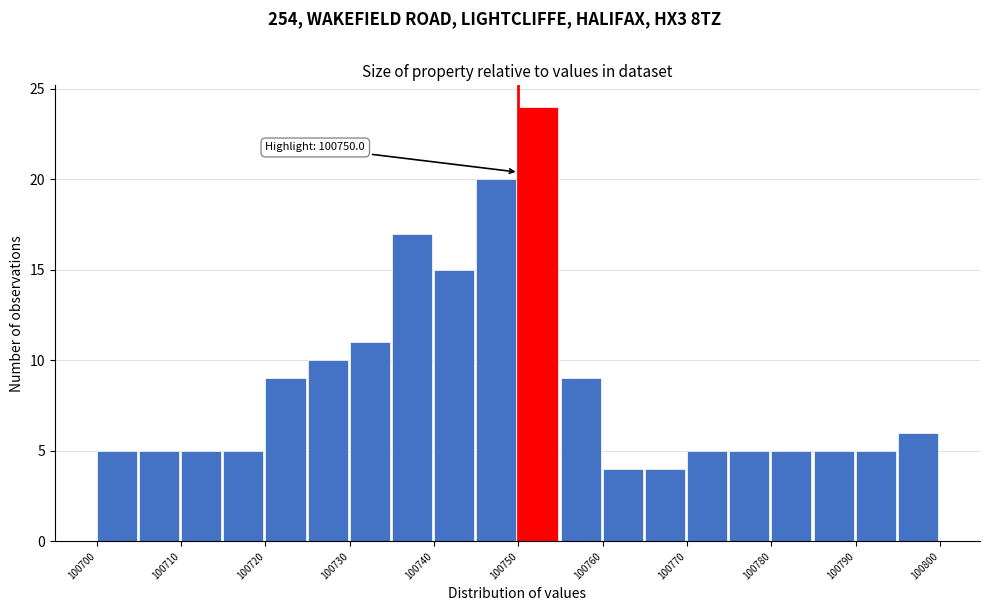

Which range on the x-axis has the tallest bar?

100750 to 100755